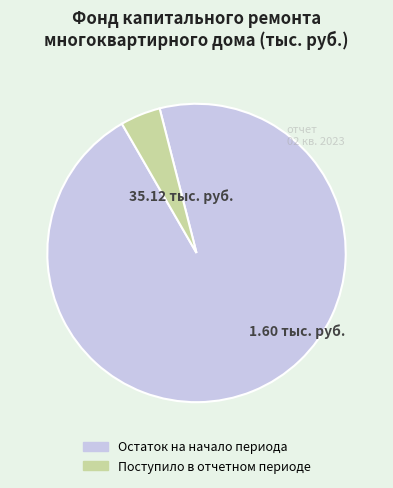

Is there a majority slice in this chart?

Yes